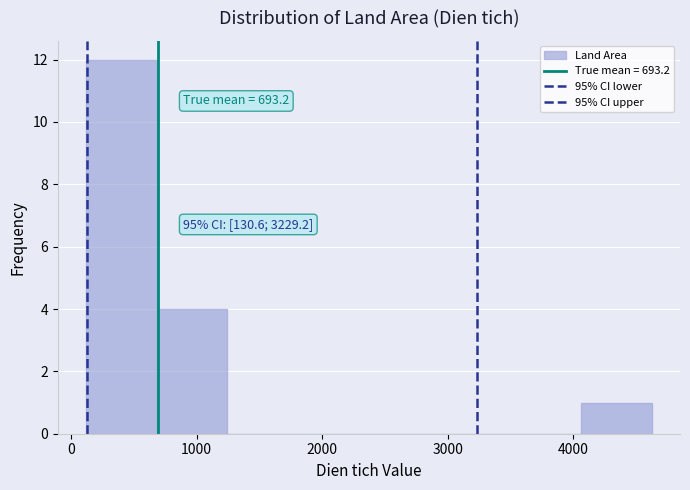

Over which range of the x-axis is the bar tallest?

100 to 700